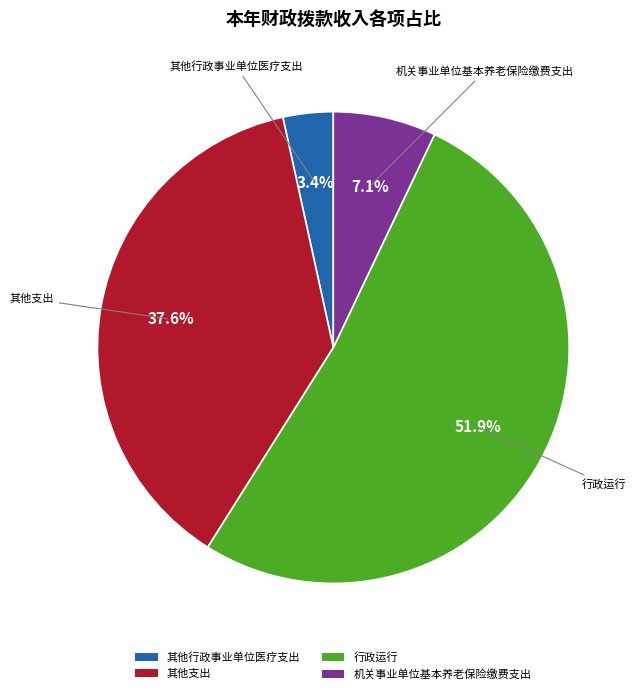

Approximately how many times larger is the value at 行政运行 compared to 其他支出?

1.4